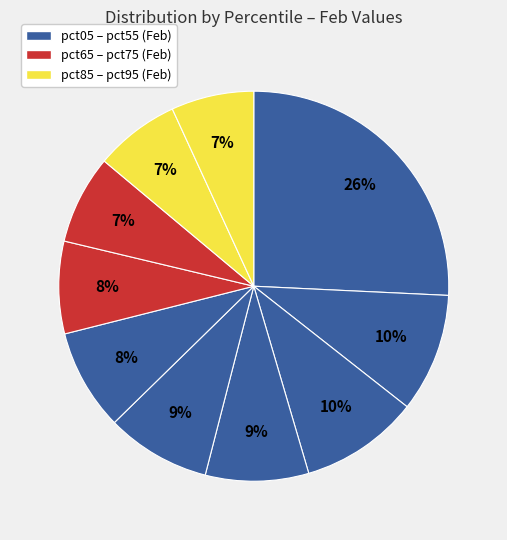

Which slice is the largest?

pct05